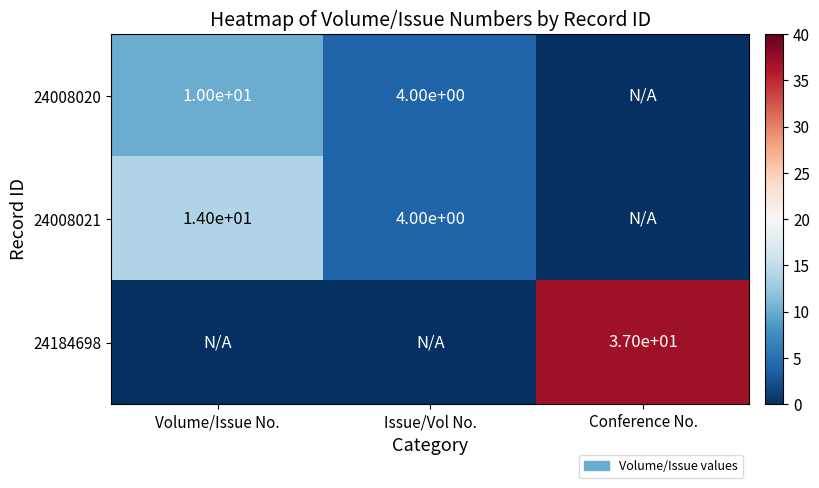

What is the difference between the 24008021 values at Volume/Issue No. and Issue/Vol No.?

10